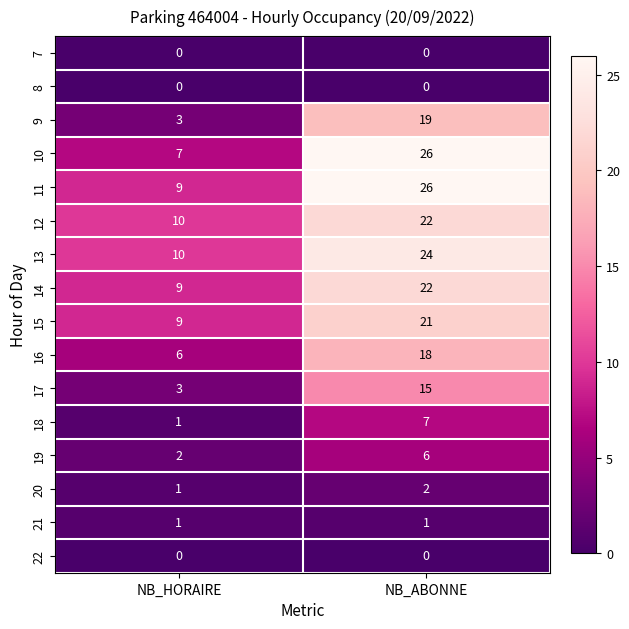

What is the spread (max minus min) of values at NB_HORAIRE?

10